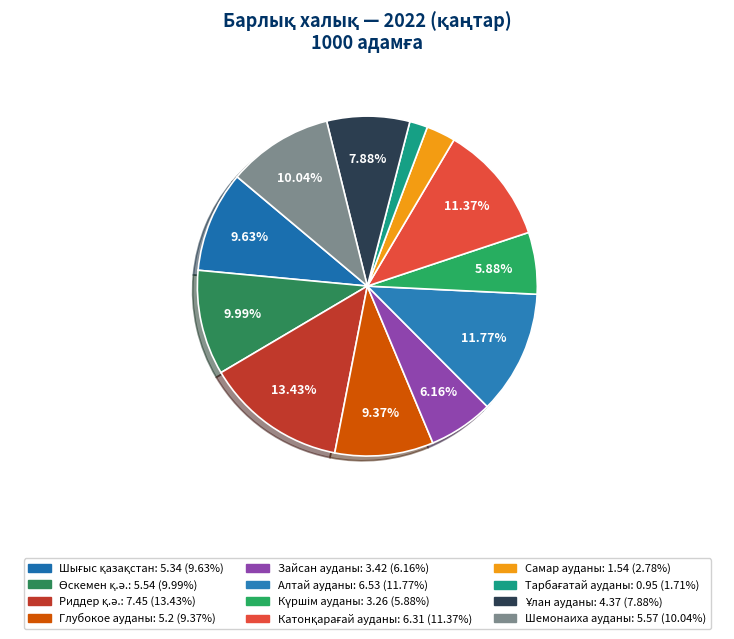

True or false: Алтай ауданы accounts for 12% of the total.

True